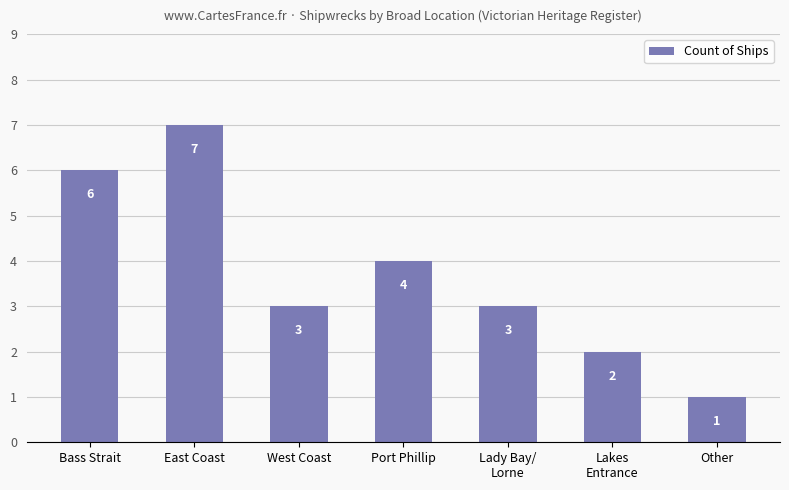

What is the difference between the values at Bass Strait and East Coast?

1